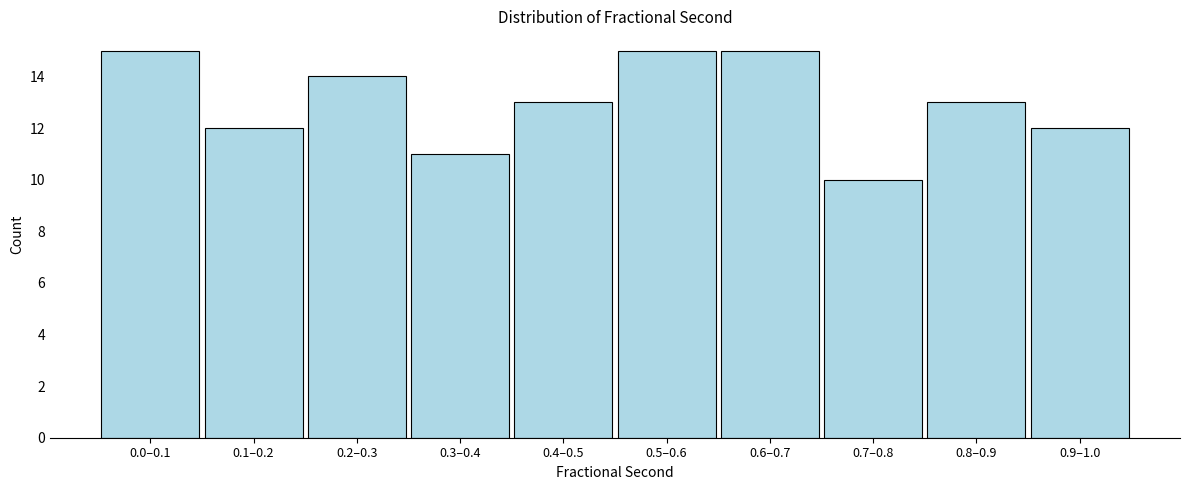

Reading left to right, transcribe all the data shown in this chart.

15	12	14	11	13	15	15	10	13	12